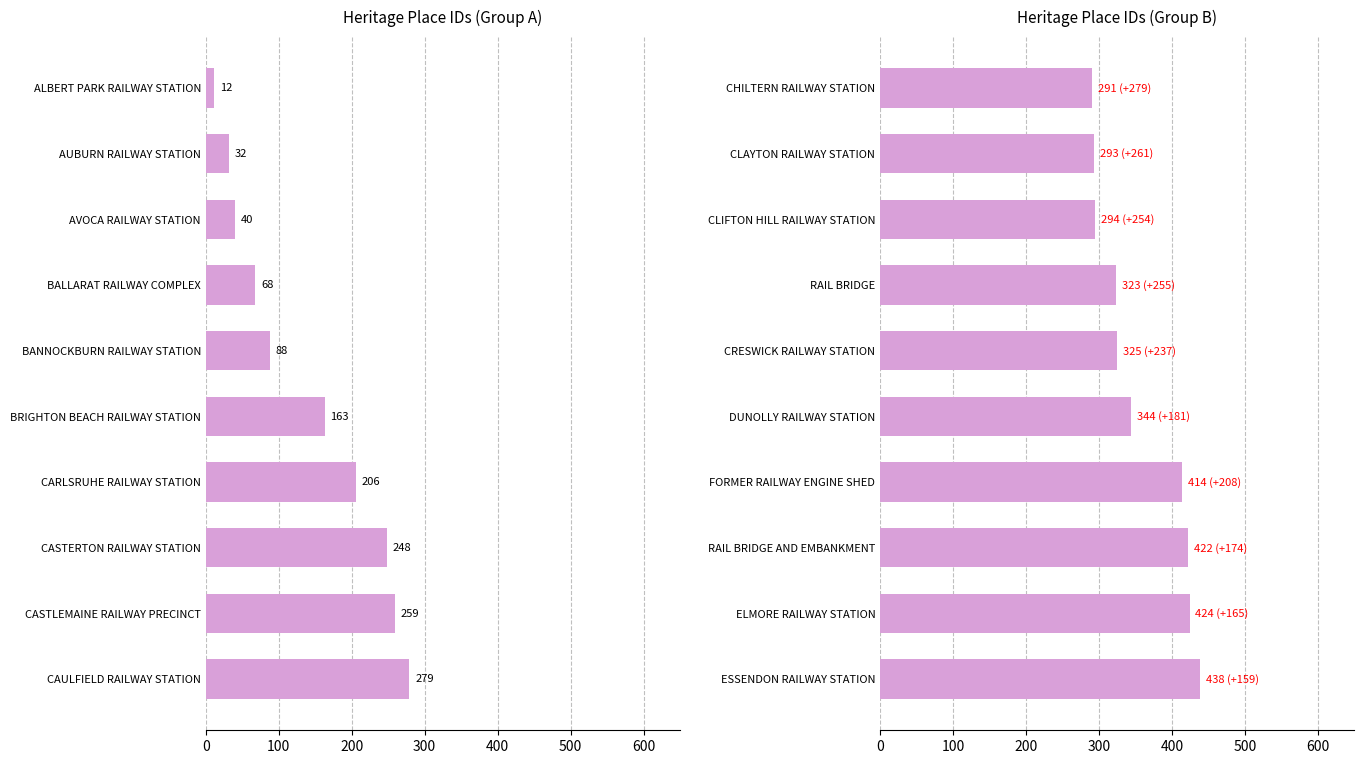

Between CRESWICK RAILWAY STATION and CLAYTON RAILWAY STATION, which is larger?

CRESWICK RAILWAY STATION